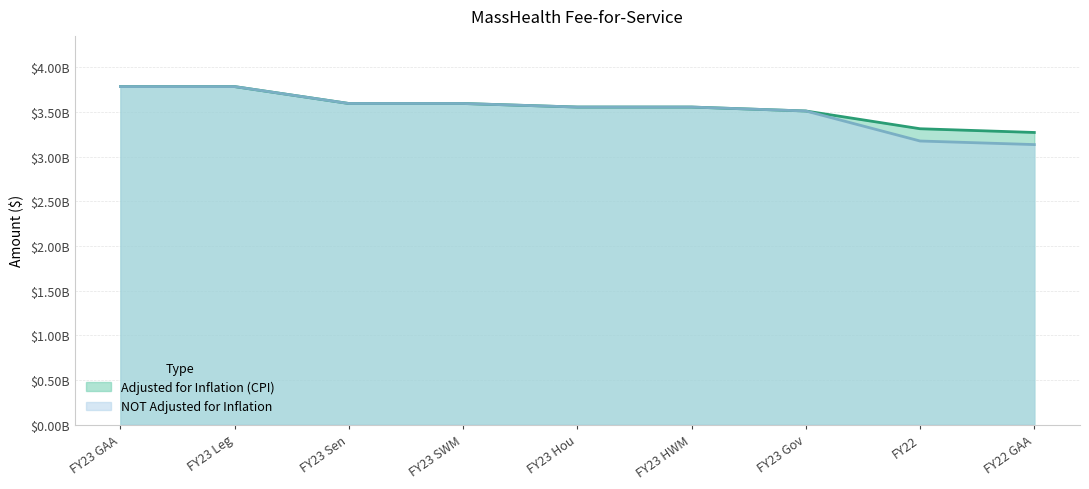

What is the label of the 2nd point from the right?

FY22